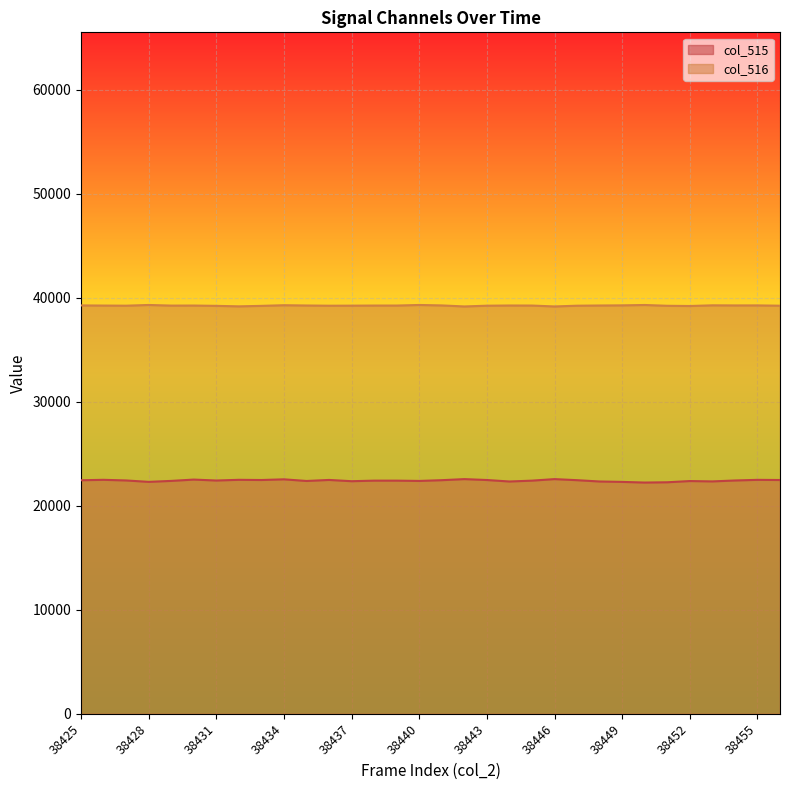

How many data points in col_516 are above 39260?

14